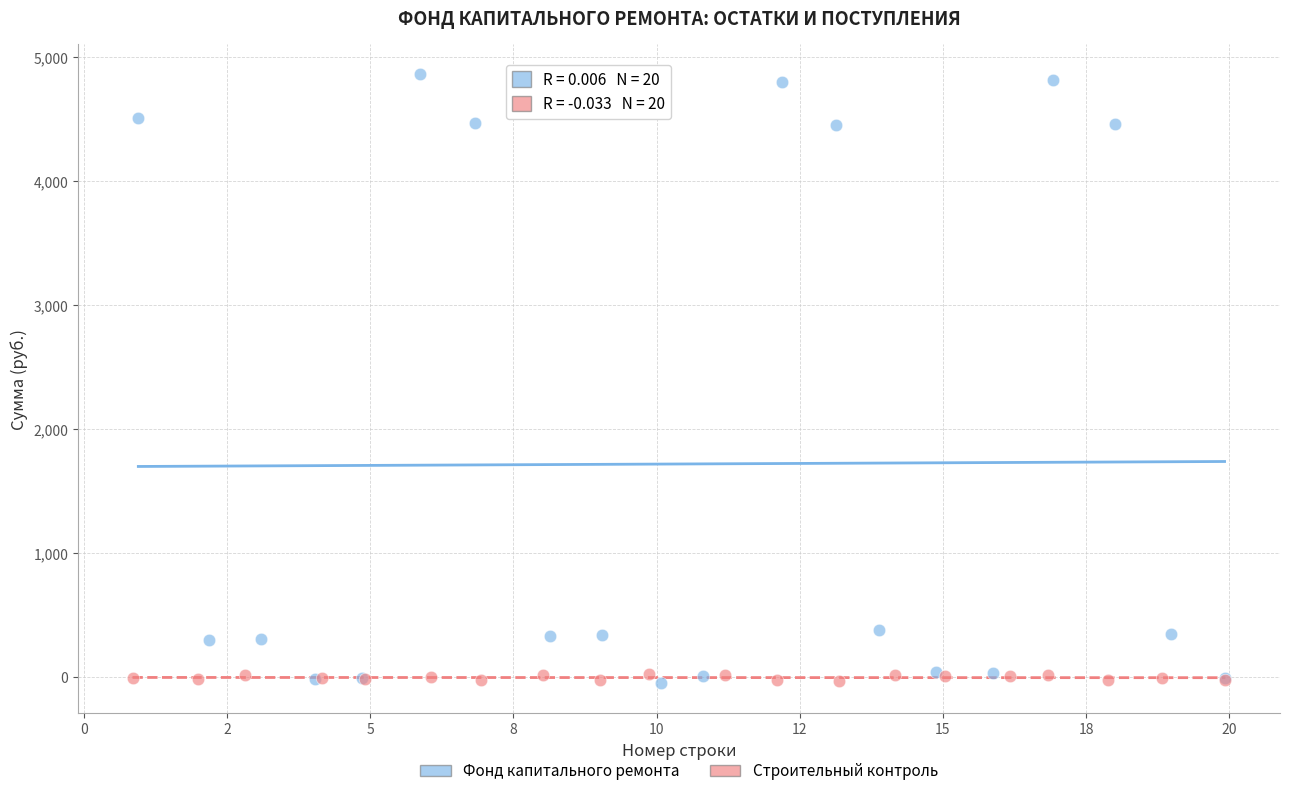

Which series has the widest spread of Y values?

Фонд капитального ремонта